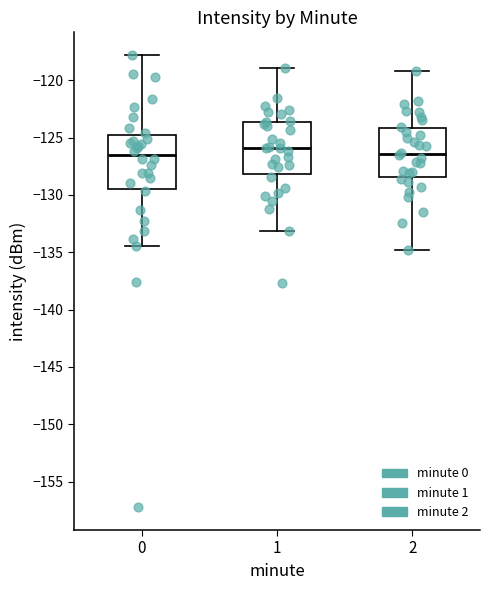

Reading left to right, transcribe this box plot: for each box, give where its median line is, the range the box spans, and where its two whiskers end, as read against the y-axis. The values are not printed on the chart, so give them approximately, as read against the axis.

0: median -126.5, box -129.5 to -124.5, whiskers -134.5 to -118.0
1: median -126.0, box -128.0 to -123.5, whiskers -133.0 to -119.0
2: median -126.5, box -128.5 to -124.0, whiskers -135.0 to -119.0